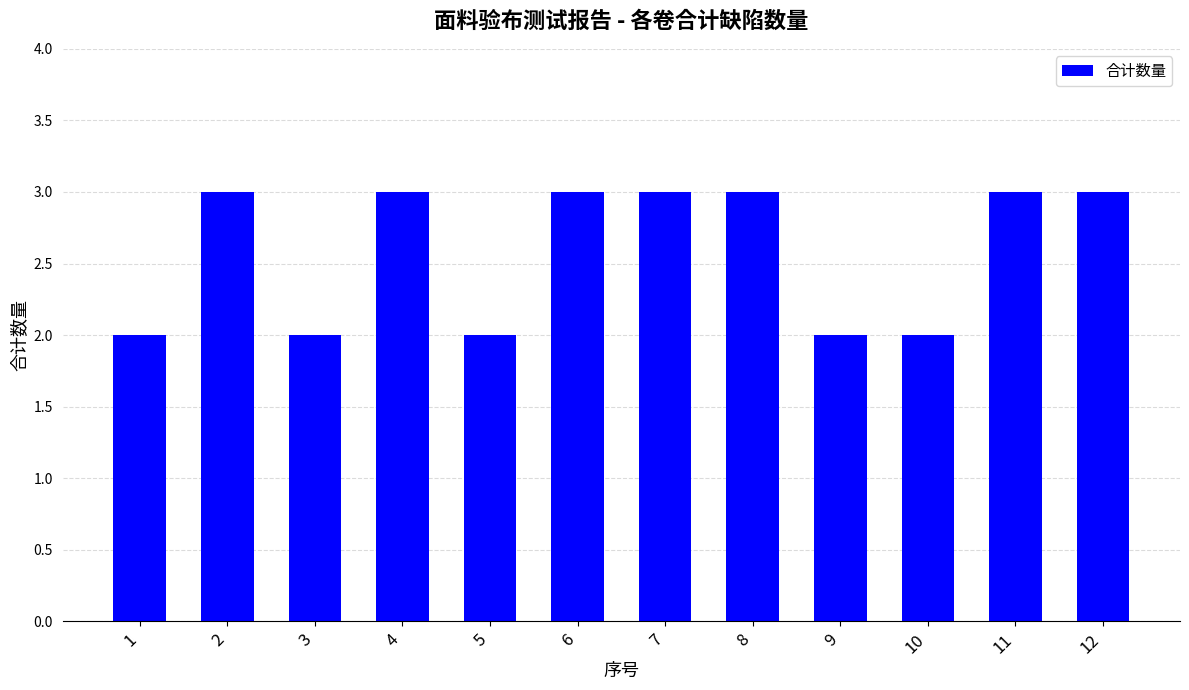

Approximately how many times larger is the value at 11 compared to 6?

1.0